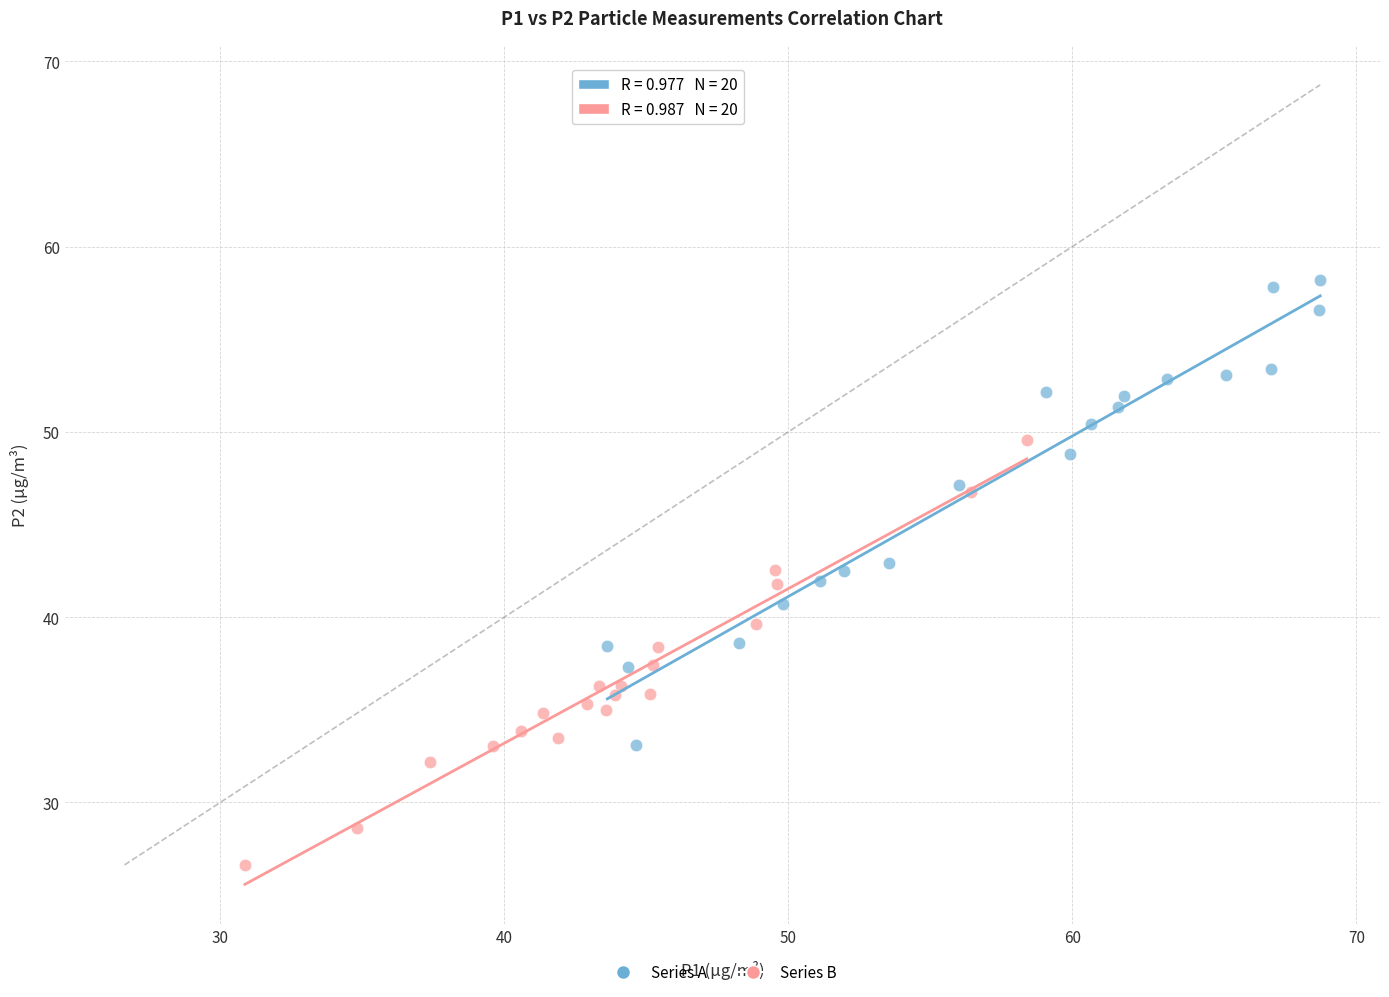

Which series contains the highest Y value?

Series A